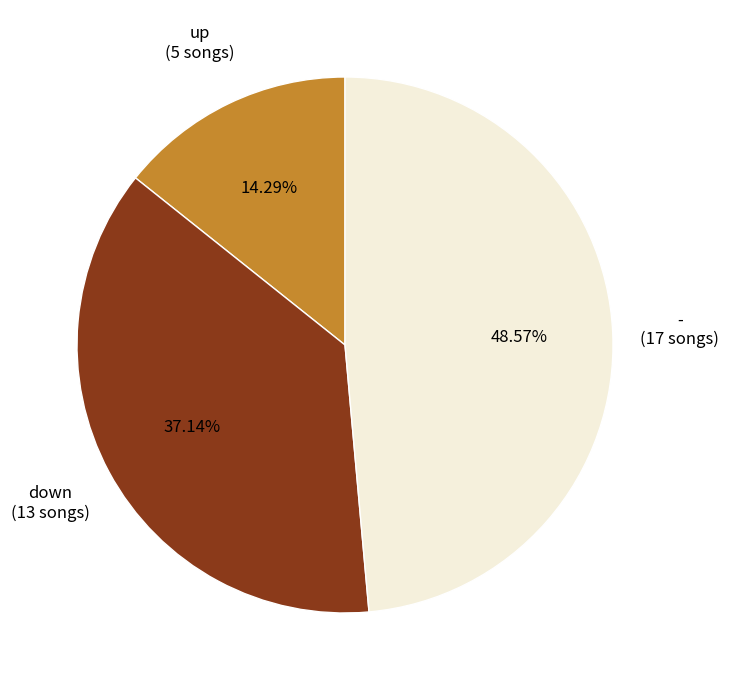

Is there any slice that represents more than half of the pie?

No